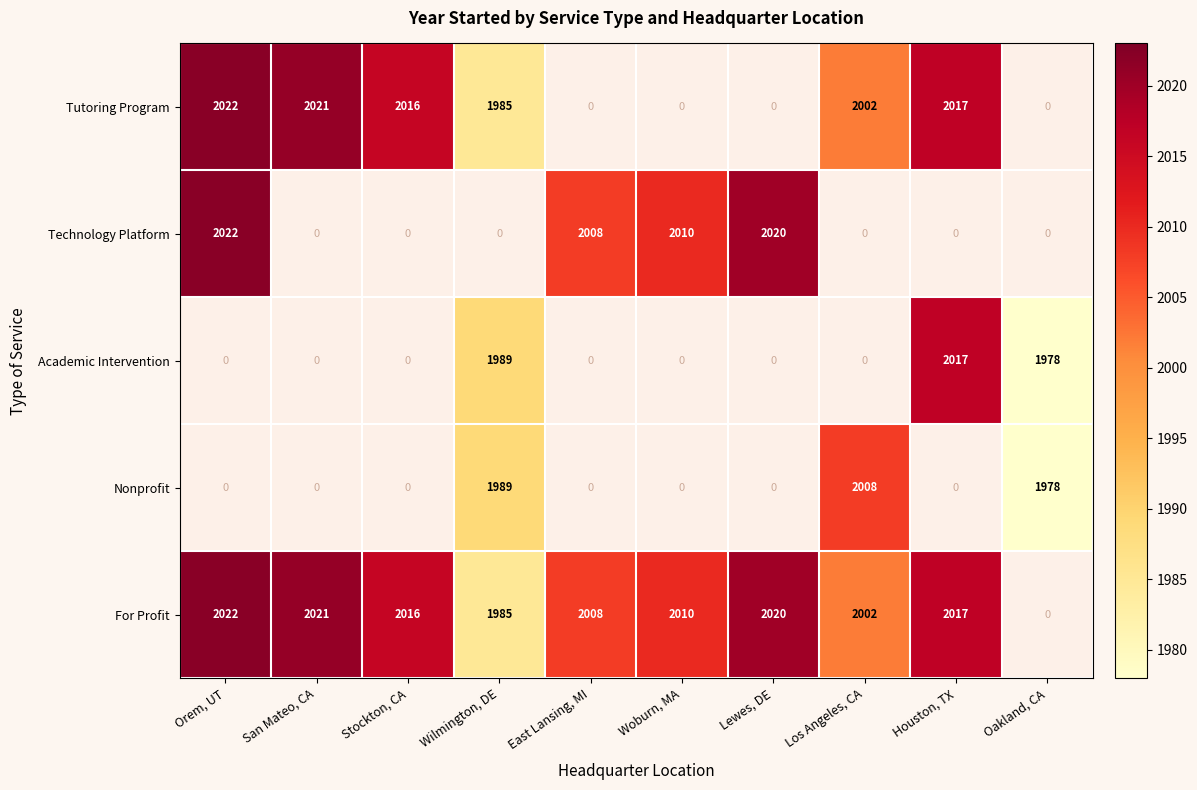

What is the difference between the For Profit values at San Mateo, CA and Houston, TX?

4